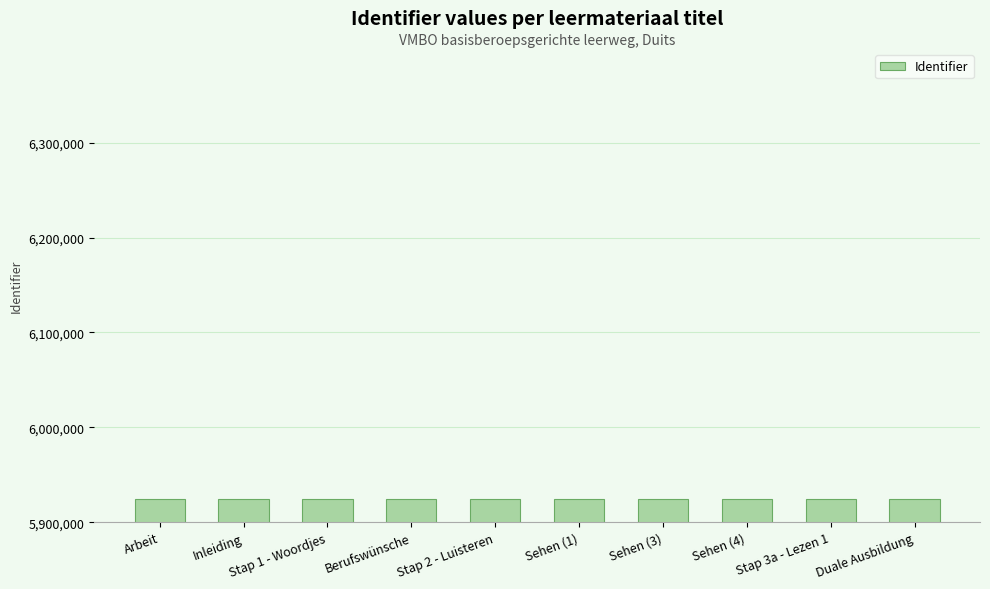

What is the maximum value shown in the chart?

5924711